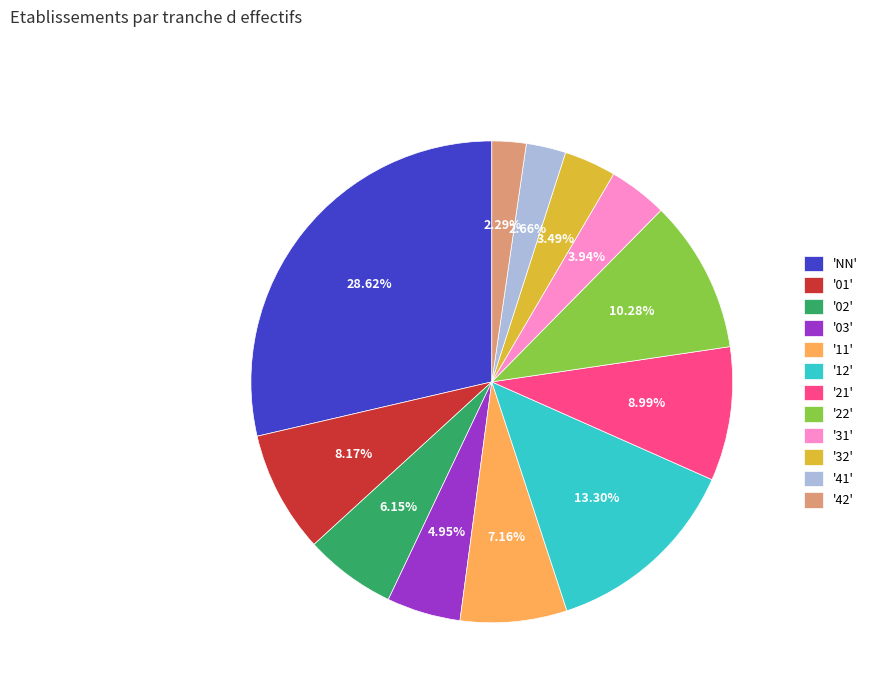

Does any single category account for the majority?

No